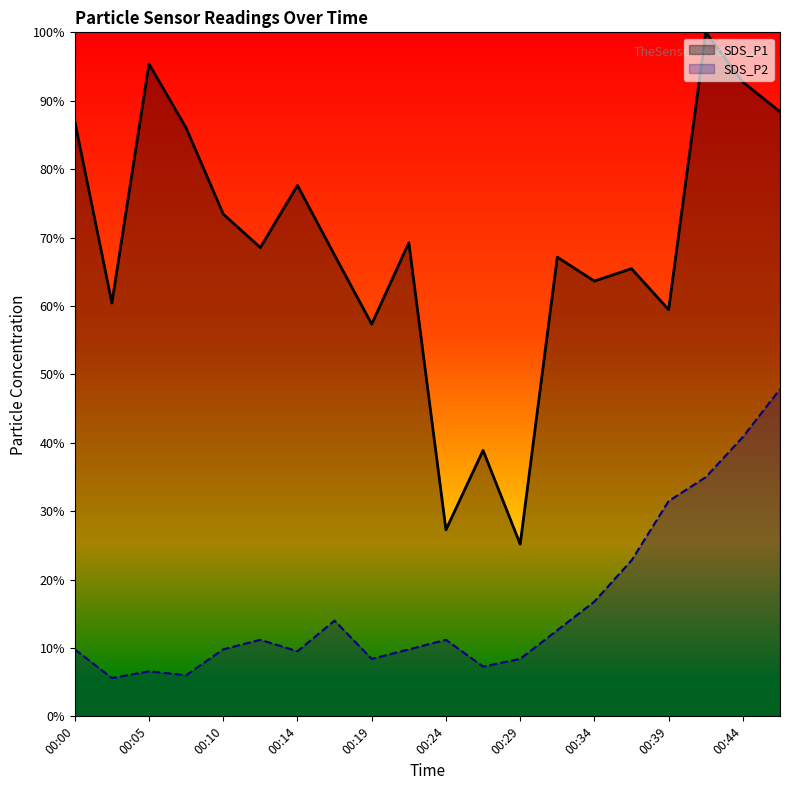

What is the value of the SDS_P1 point at the 14th from the left?

67.1